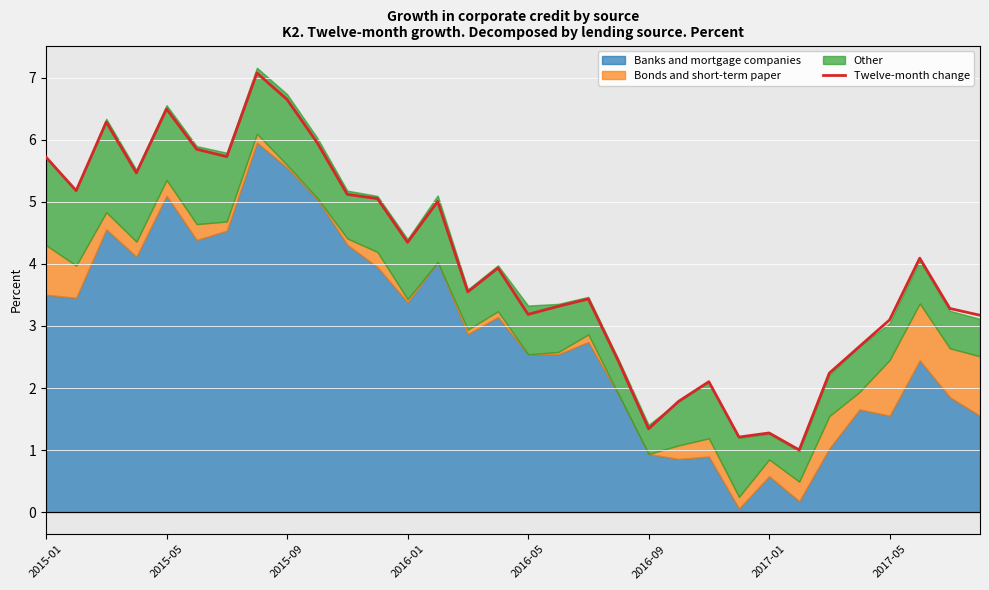

How many lines are shown in the chart?

1